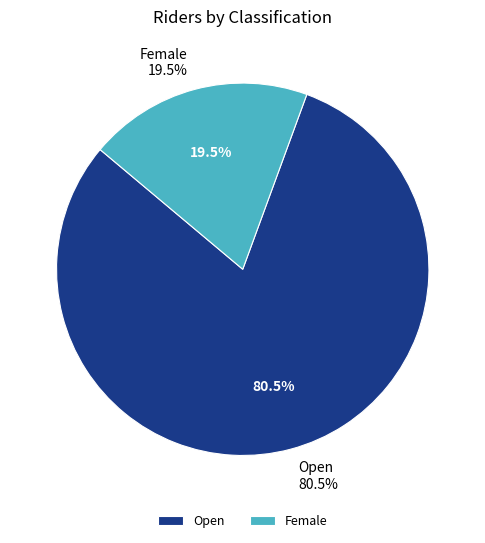

Count the number of slices in the pie.

2